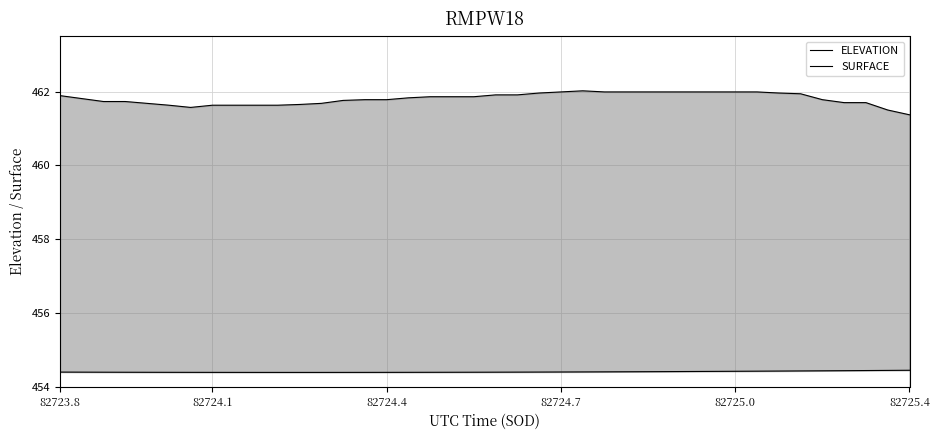

True or false: ELEVATION and SURFACE intersect in this chart.

False